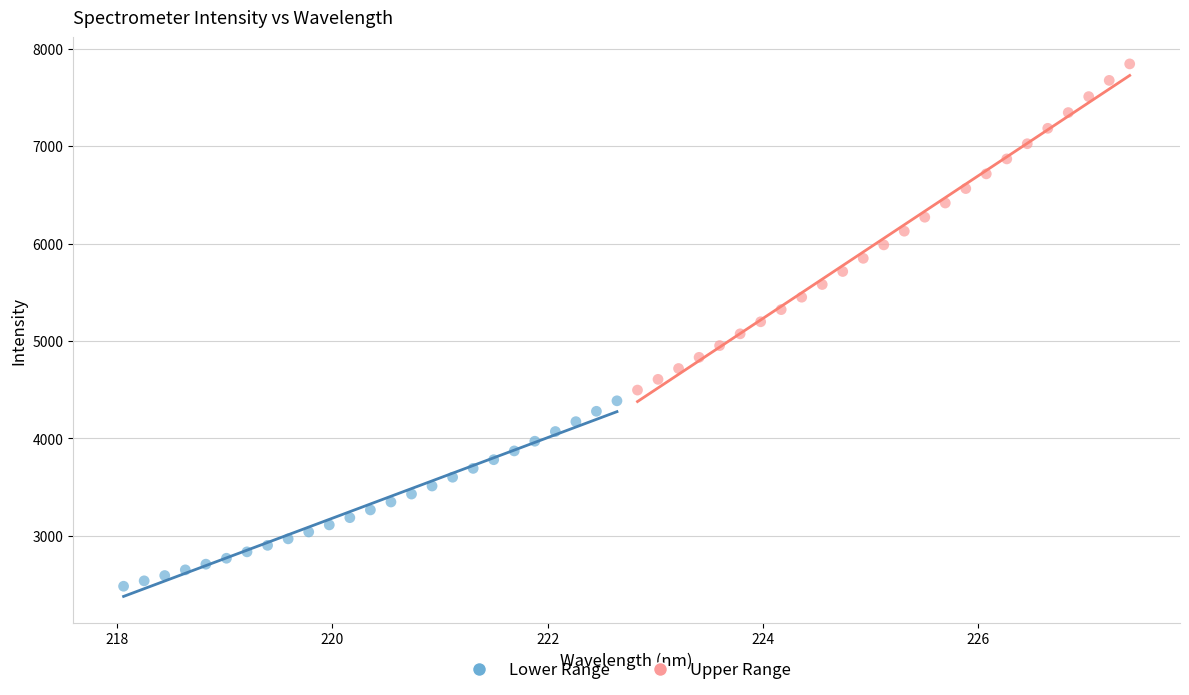

Which series has the largest Y range (max minus min)?

Upper Range